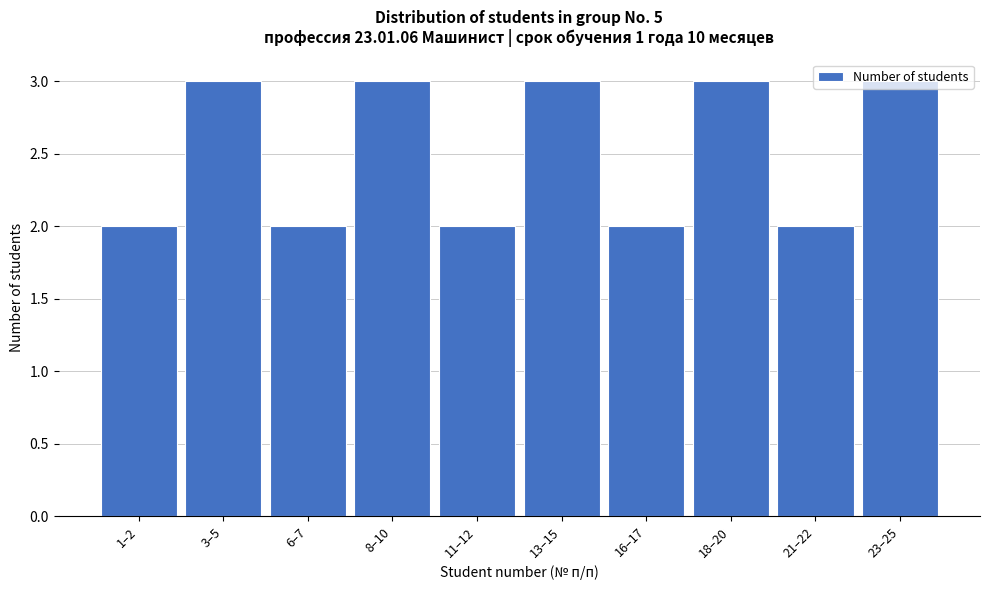

What is the ratio of the value at 6–7 to the value at 13–15?

0.7